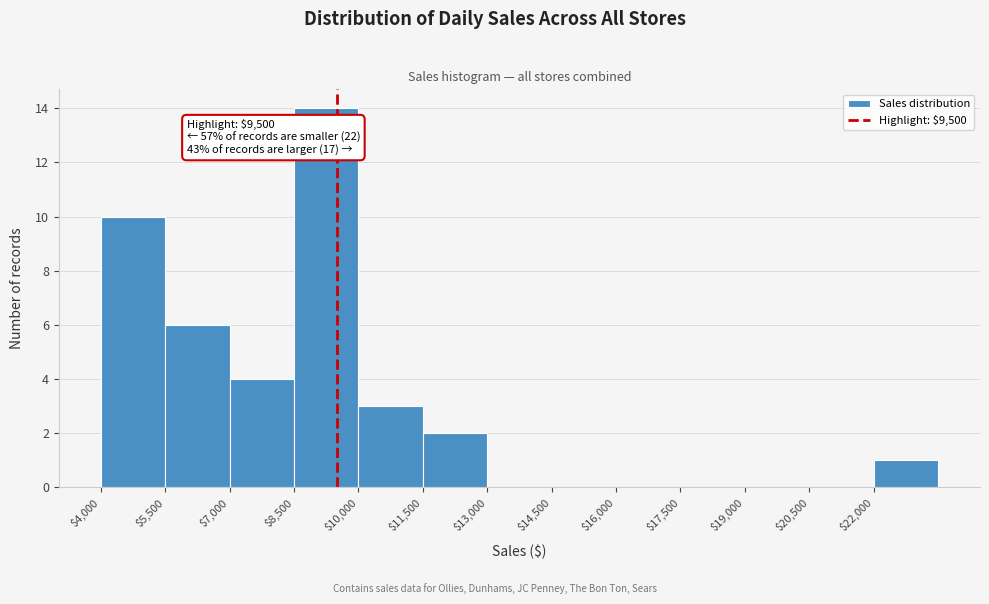

Over which range of the x-axis is the bar tallest?

8500 to 10000